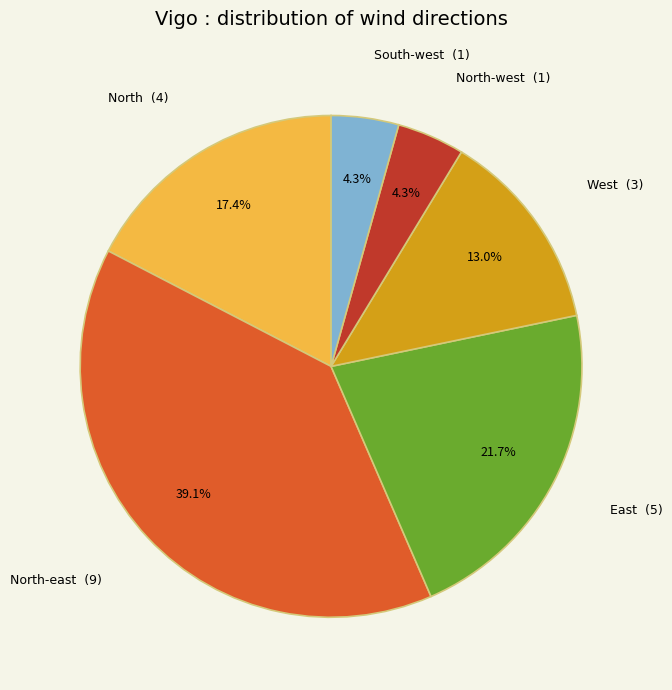

Which category has the biggest portion of the pie?

North-east